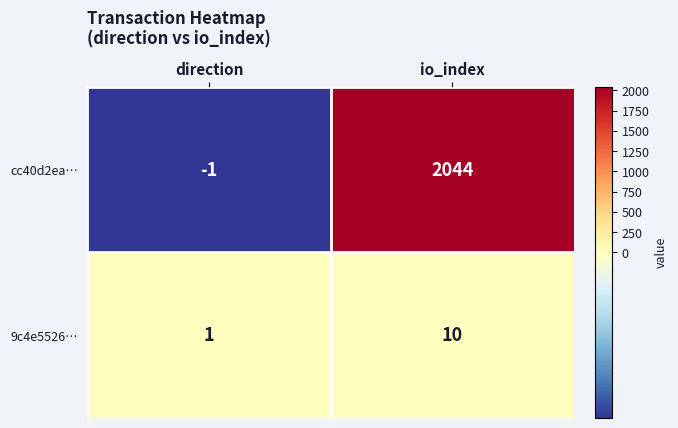

What is the sum of all 9c4e5526… values?

11